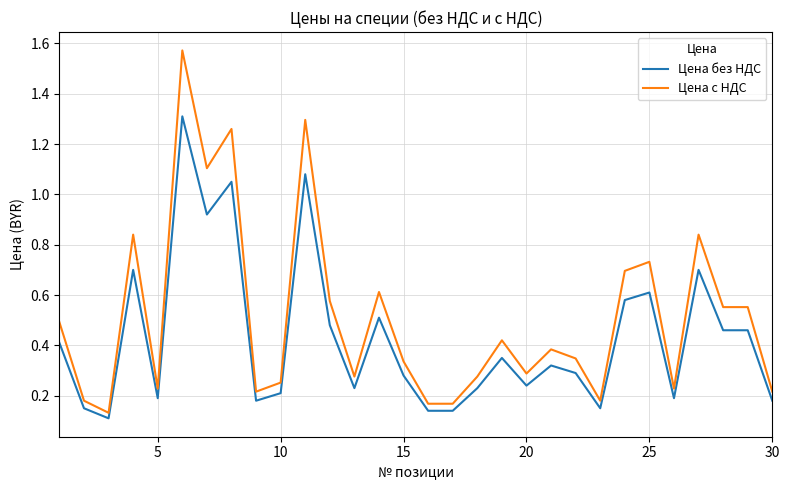

Rank the series by their maximum value, from highest to lowest.

Цена с НДС, Цена без НДС